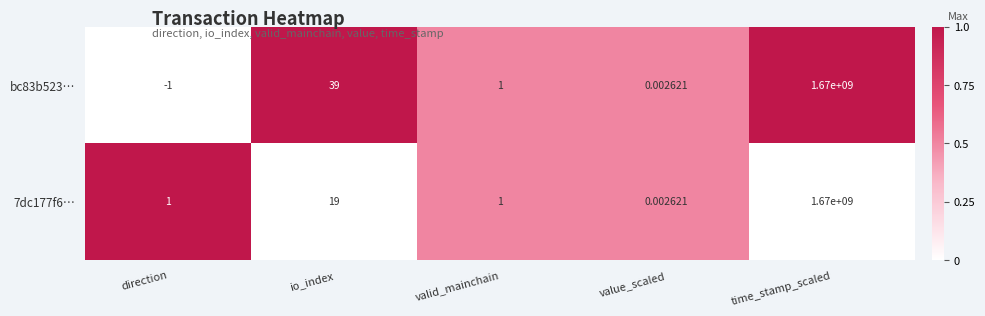

At which label does bc83b523… first exceed 1?

io_index